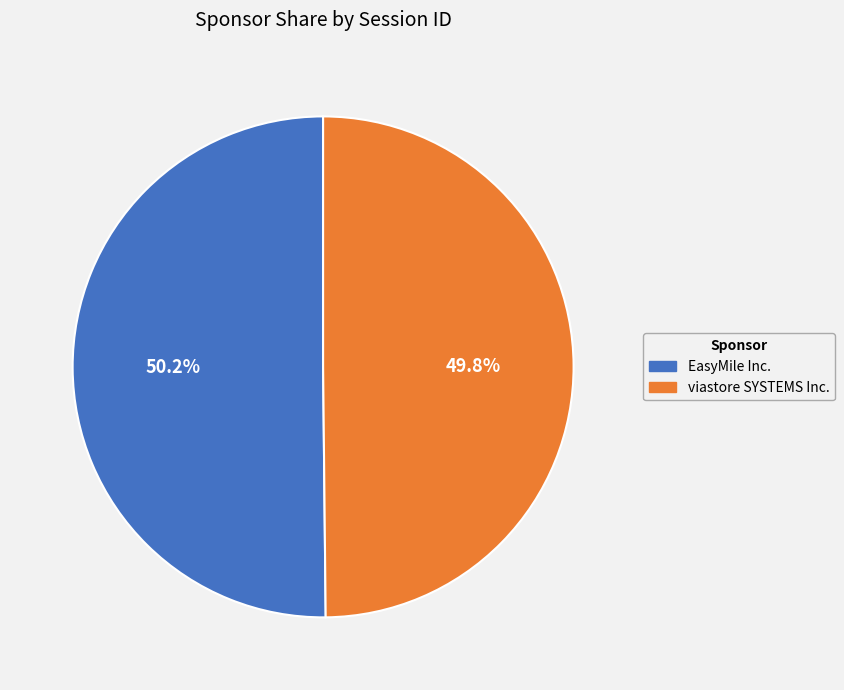

Is there a majority slice in this chart?

Yes